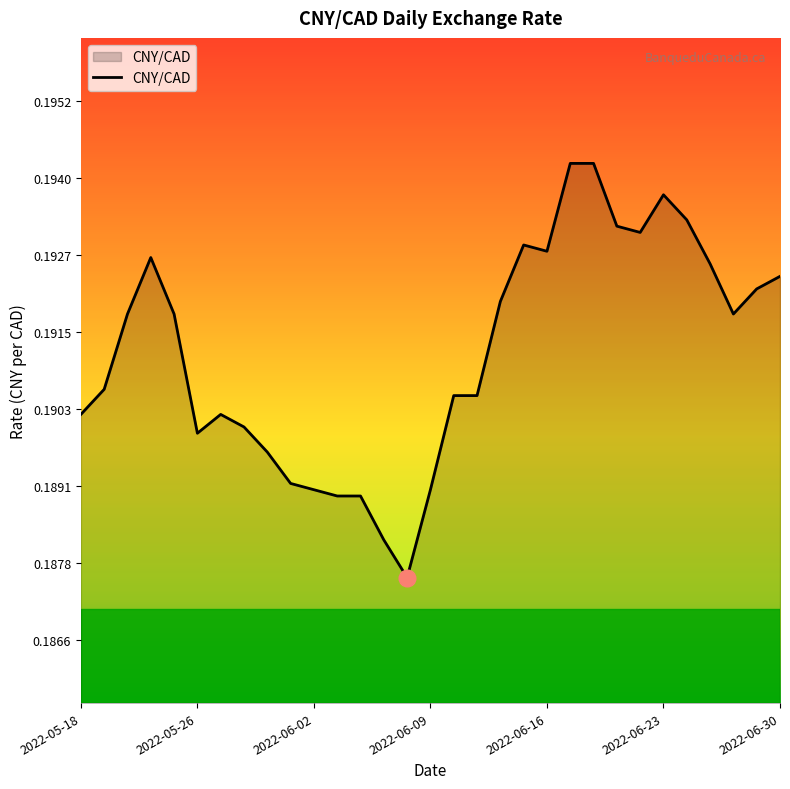

What is the value of the 10th point from the left?

0.2